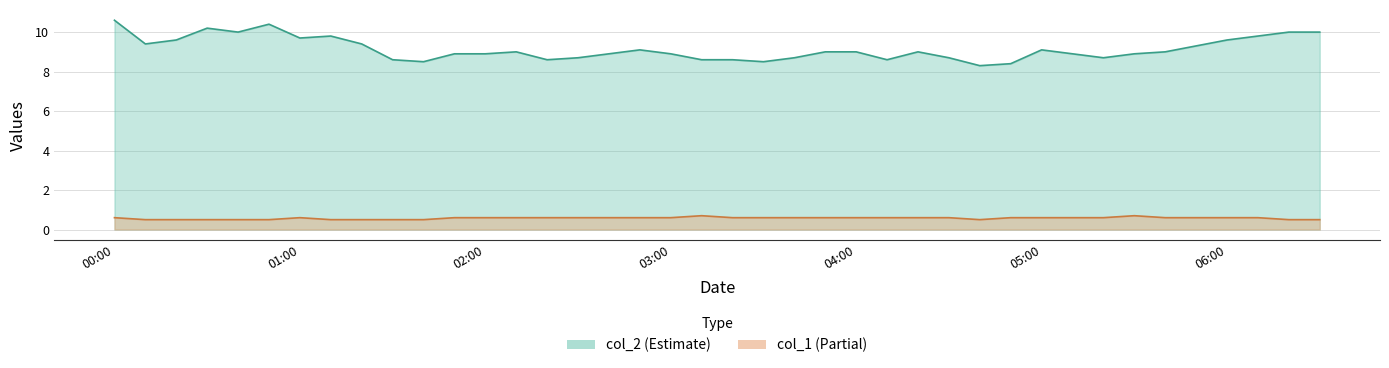

True or false: col_2 and col_1 cross at least once.

False